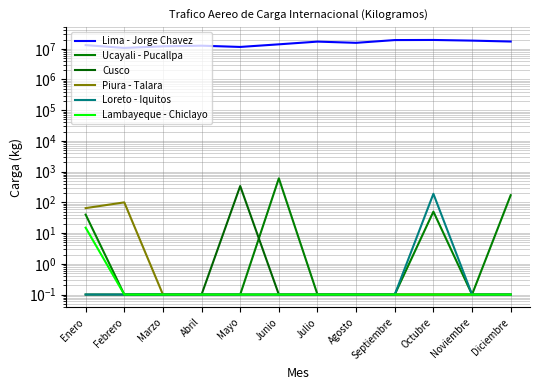

How many categories are shown in the chart?

12